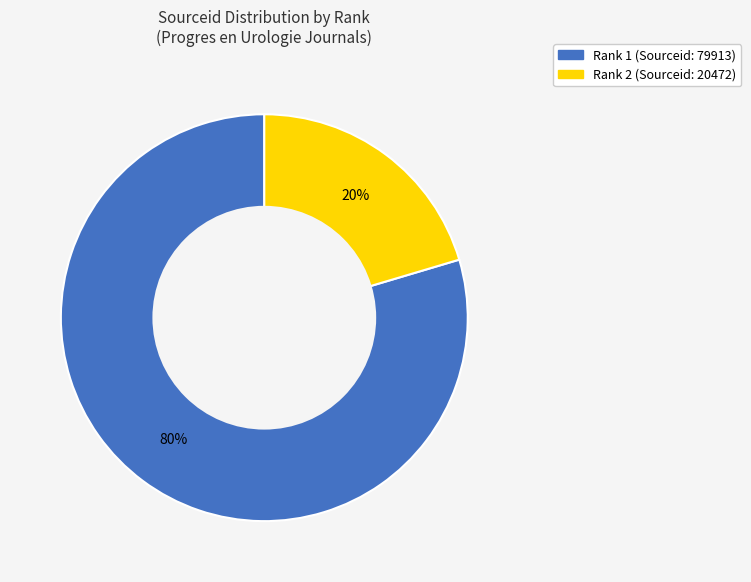

Is it true that Rank 1 (Sourceid: 79913) is 80% of the pie?

True